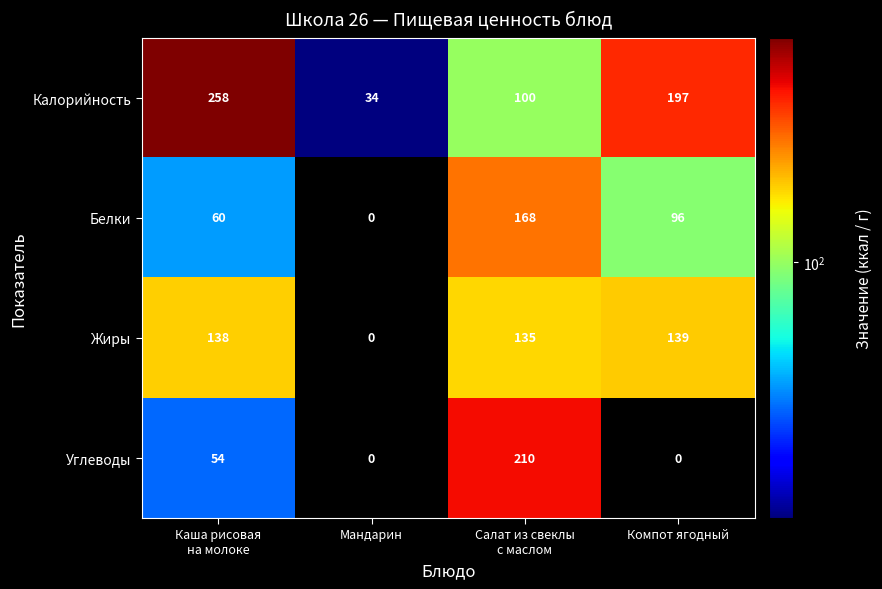

Is it true that Белки equals 96 at Компот ягодный?

True